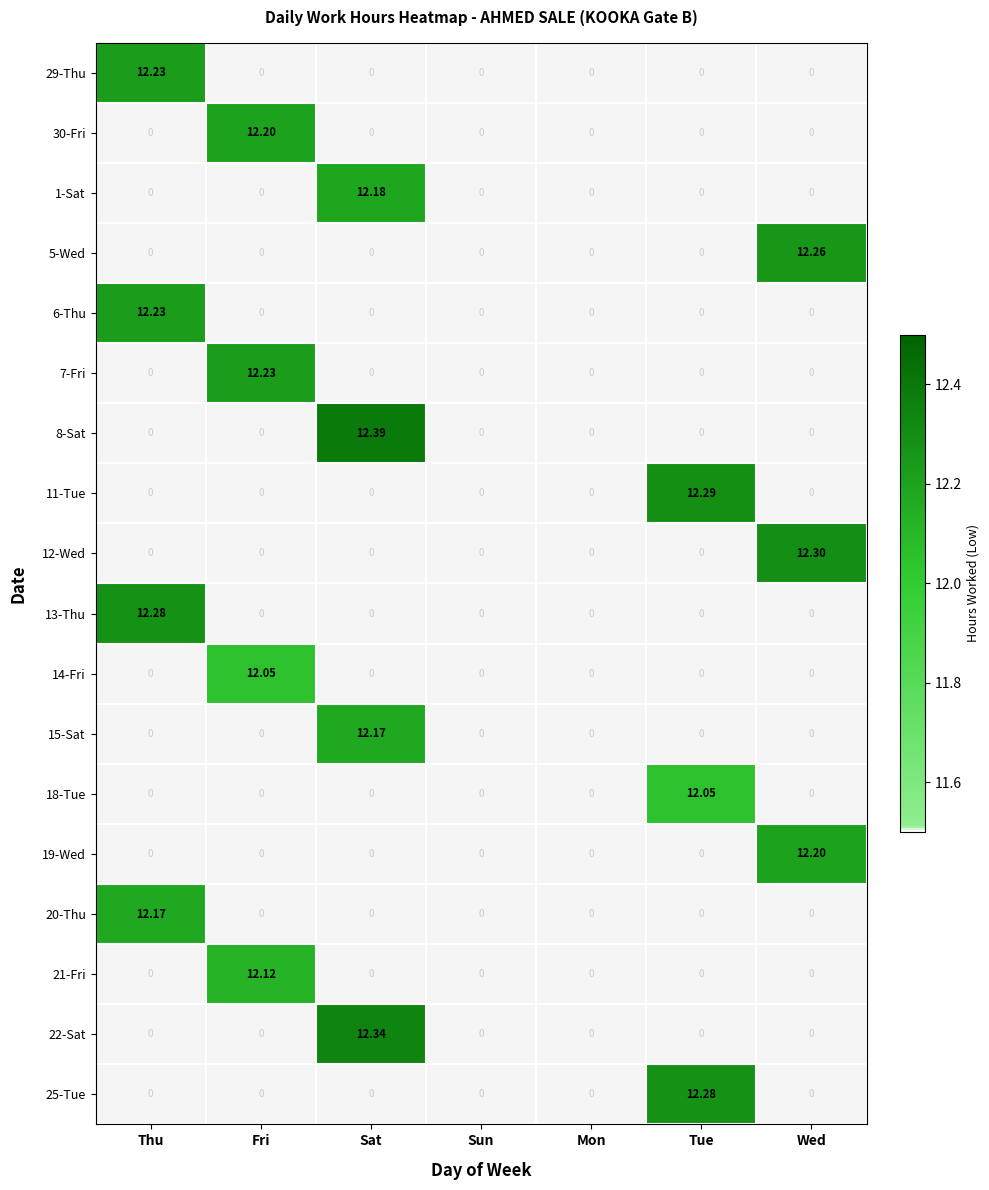

At which category is the sum across all series the highest?

Sat